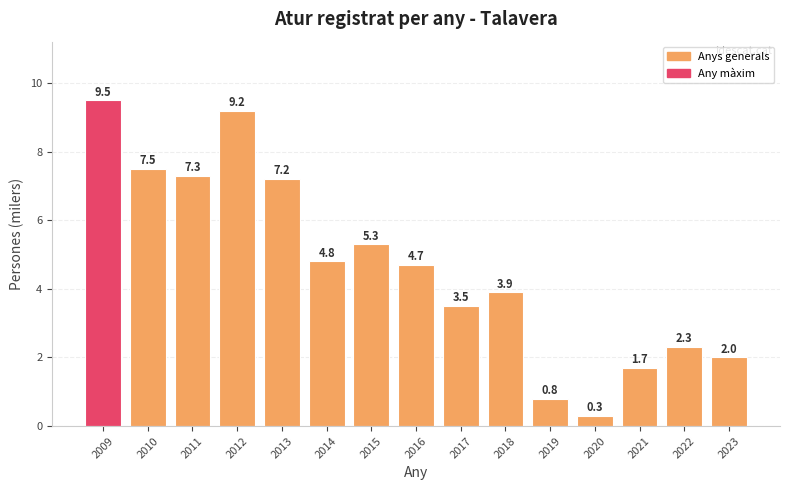

The chart shows a value of 2.2 at 2015. True or false?

False